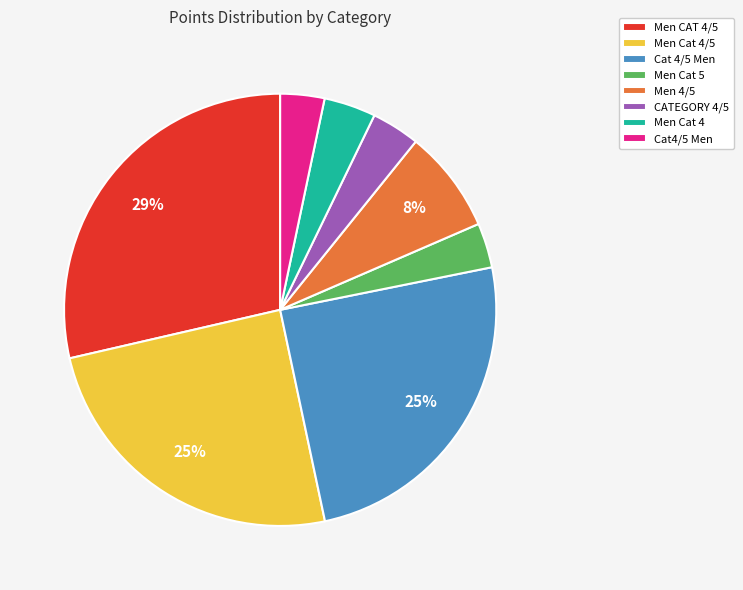

True or false: Cat 4/5 Men accounts for 32% of the total.

False